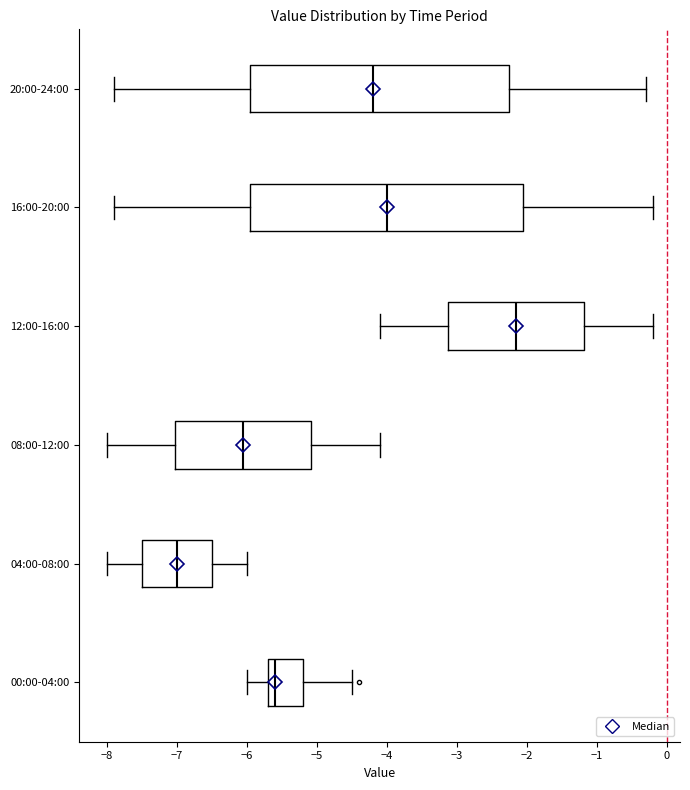

Reading bottom to top, transcribe this box plot: for each box, give where its median line is, the range the box spans, and where its two whiskers end, as read against the x-axis. The values are not printed on the chart, so give them approximately, as read against the axis.

00:00-04:00: median -5.6, box -5.7 to -5.2, whiskers -6.0 to -4.5
04:00-08:00: median -7.0, box -7.5 to -6.5, whiskers -8.0 to -6.0
08:00-12:00: median -6.0, box -7.0 to -5.1, whiskers -8.0 to -4.1
12:00-16:00: median -2.1, box -3.1 to -1.2, whiskers -4.1 to -0.2
16:00-20:00: median -4.0, box -5.9 to -2.0, whiskers -7.9 to -0.2
20:00-24:00: median -4.2, box -5.9 to -2.2, whiskers -7.9 to -0.3